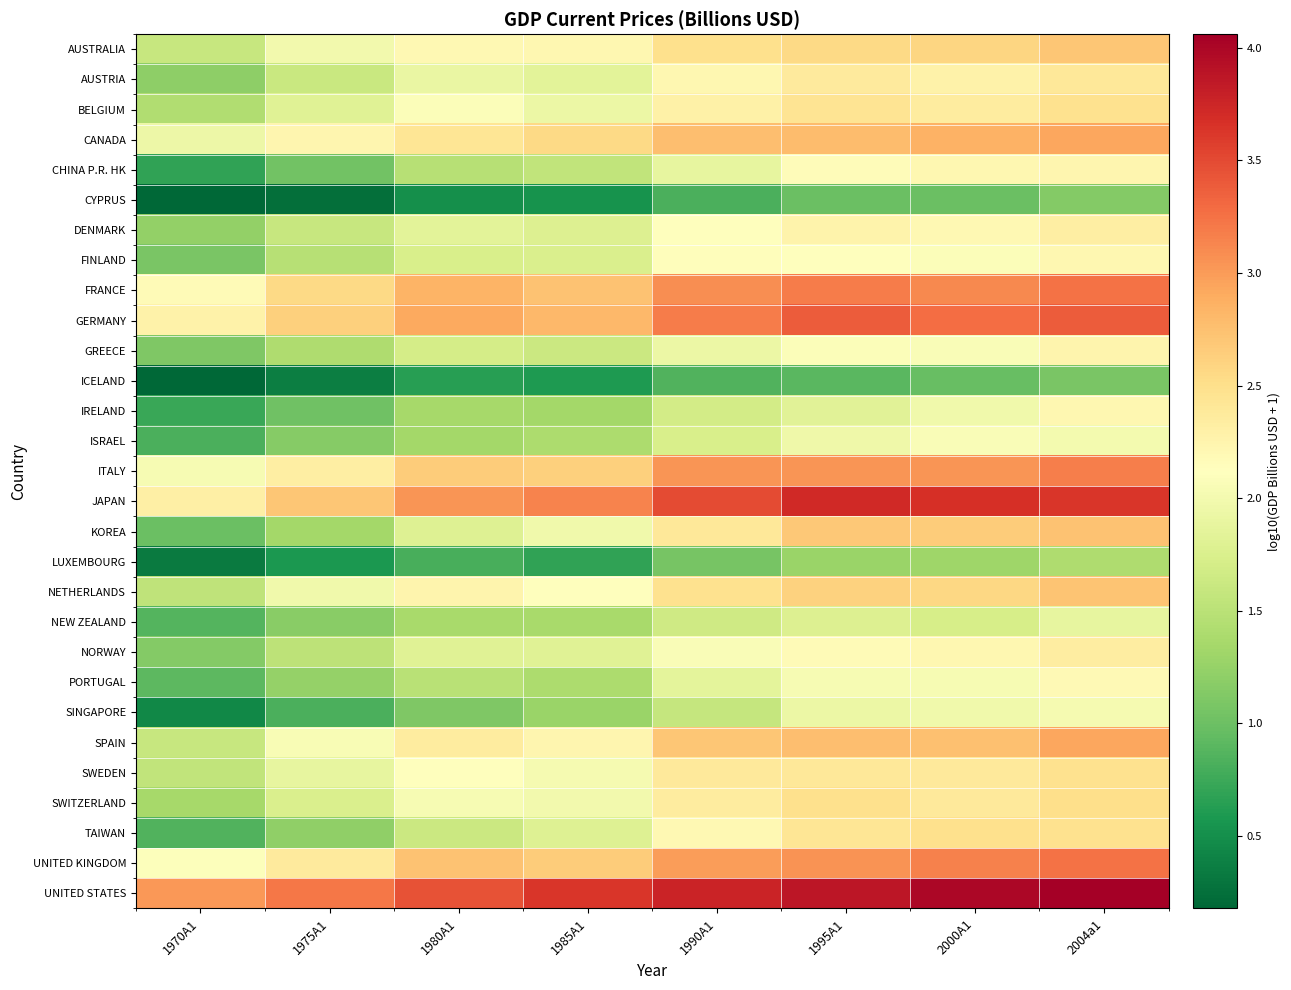

List the series in order of their peak value, lowest first.

ICELAND, CYPRUS, LUXEMBOURG, NEW ZEALAND, SINGAPORE, ISRAEL, PORTUGAL, IRELAND, FINLAND, CHINA P.R. HK, GREECE, DENMARK, NORWAY, AUSTRIA, SWEDEN, BELGIUM, TAIWAN, SWITZERLAND, AUSTRALIA, NETHERLANDS, KOREA, SPAIN, CANADA, ITALY, FRANCE, UNITED KINGDOM, GERMANY, JAPAN, UNITED STATES